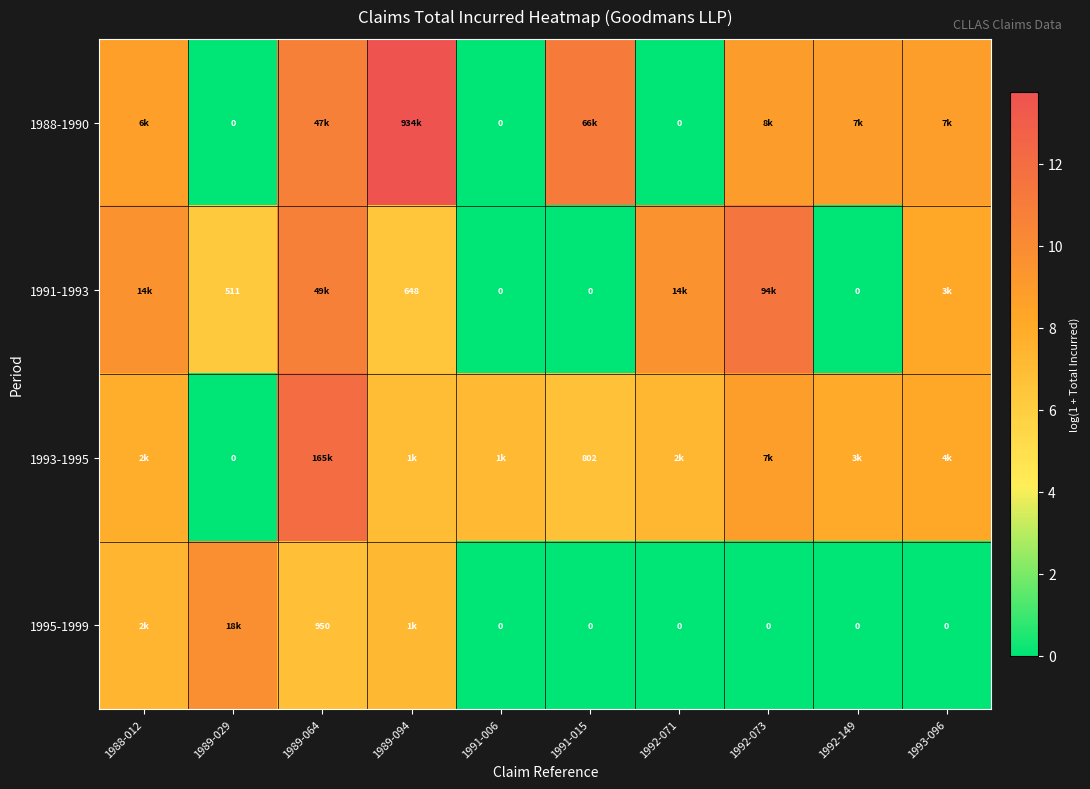

True or false: 1993-1995 has a value of 10.7 at 1993-096.

False